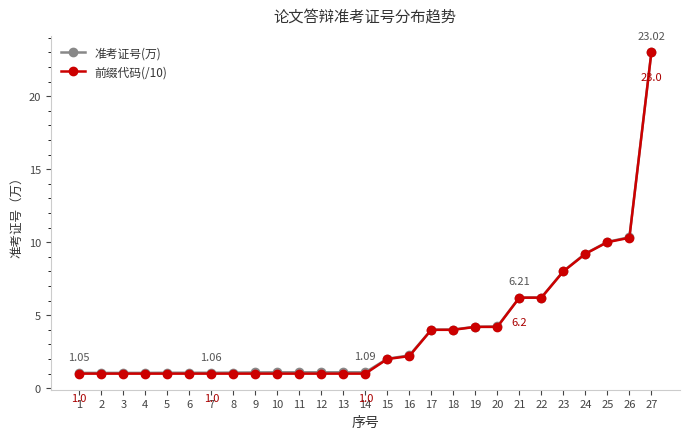

Between 3 and 27, which series saw the biggest shift?

前缀代码(/10)